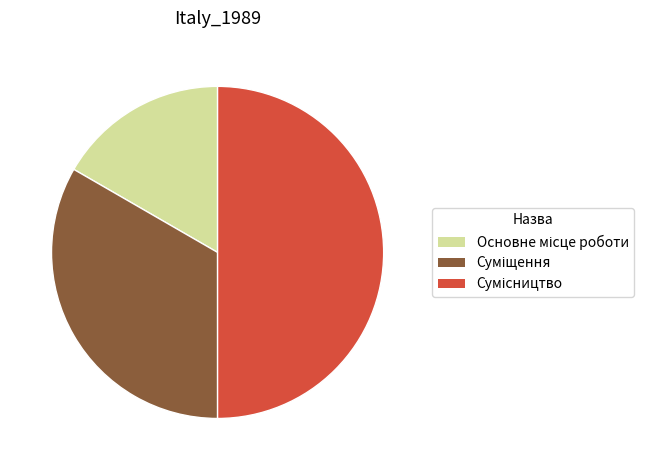

How many slices are in this pie chart?

3